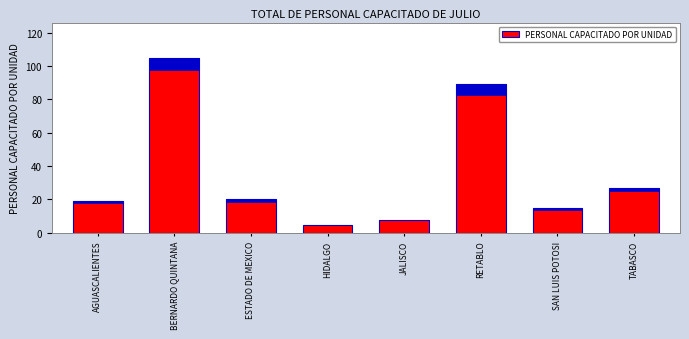

List the labels in order of value, smallest first.

HIDALGO, JALISCO, SAN LUIS POTOSI, AGUASCALIENTES, ESTADO DE MEXICO, TABASCO, RETABLO, BERNARDO QUINTANA